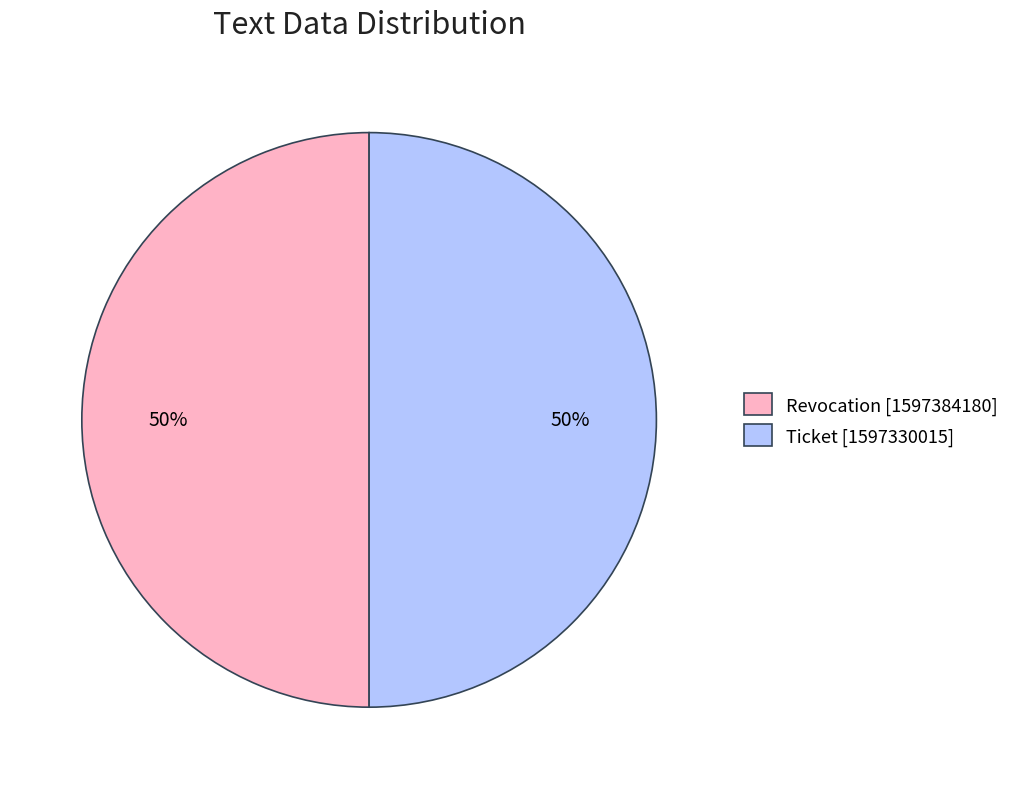

Approximately how many times larger is the value at Ticket [1597330015] compared to Revocation [1597384180]?

1.0